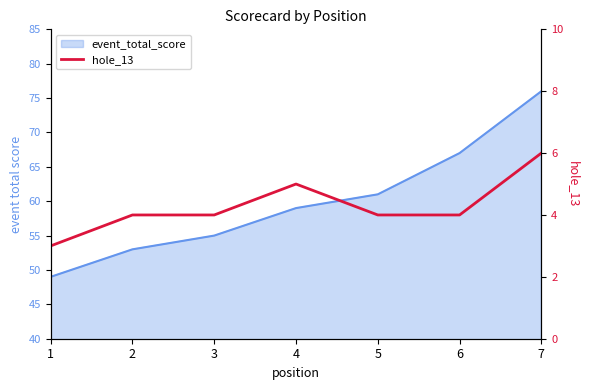

How many points are higher than both their immediate neighbors (excluding endpoints)?

1